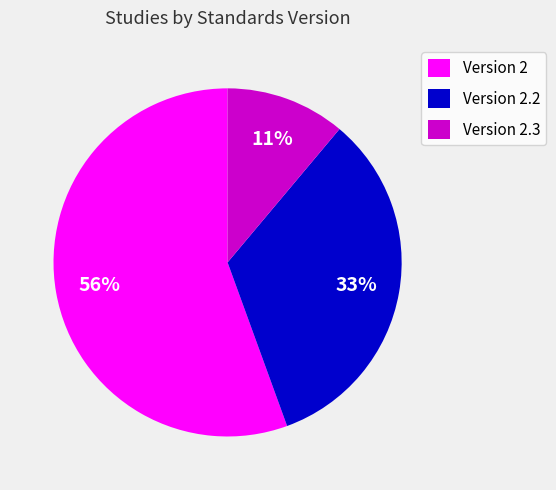

How many slices are in this pie chart?

3